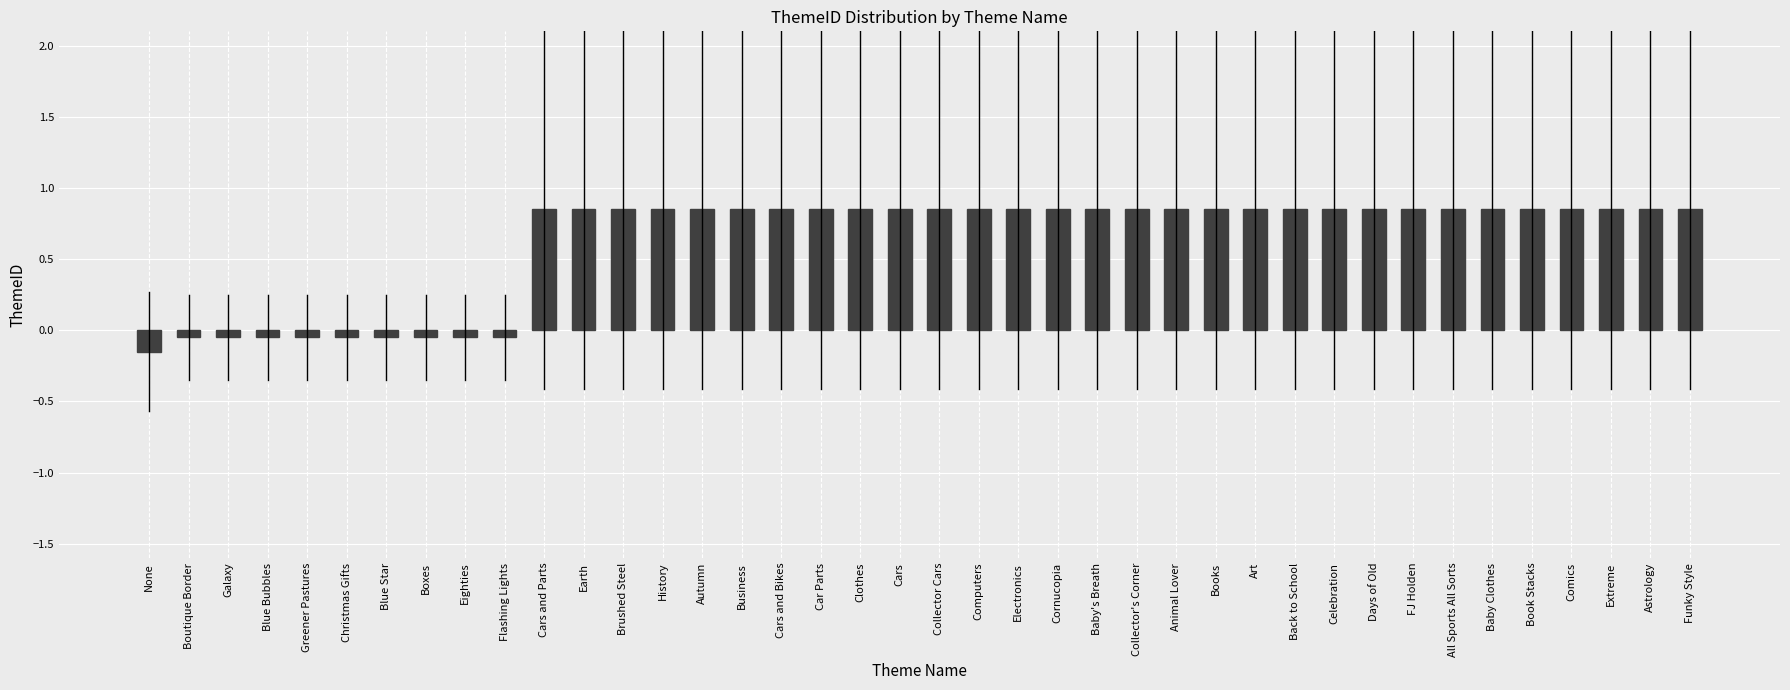

Which label corresponds to the smallest value in the chart?

None